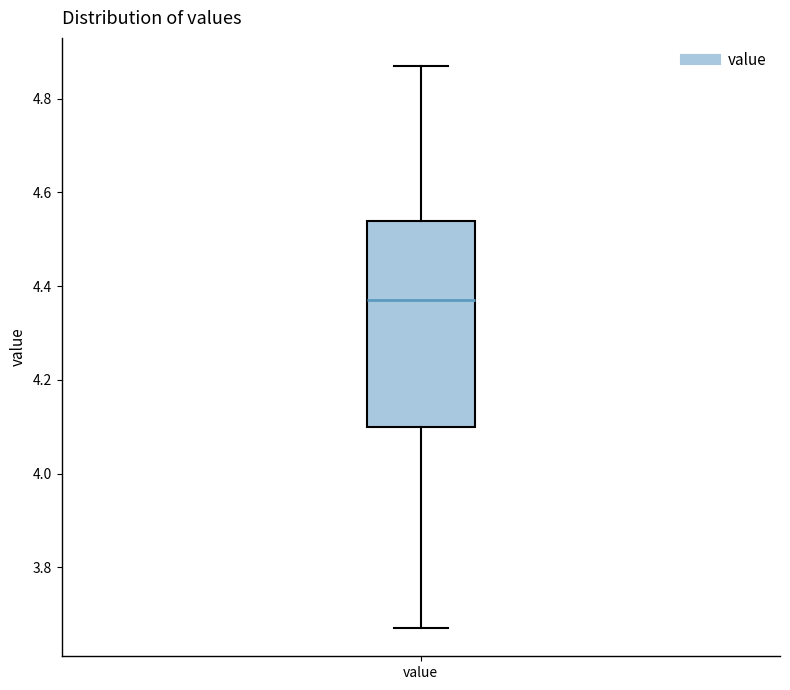

Read this box plot against the y-axis: the position of the median line, the range covered by the box, and the ends of both whiskers. The values are not printed on the chart, so give them approximately, as read against the axis.

median 4.38, box 4.10 to 4.54, whiskers 3.68 to 4.88